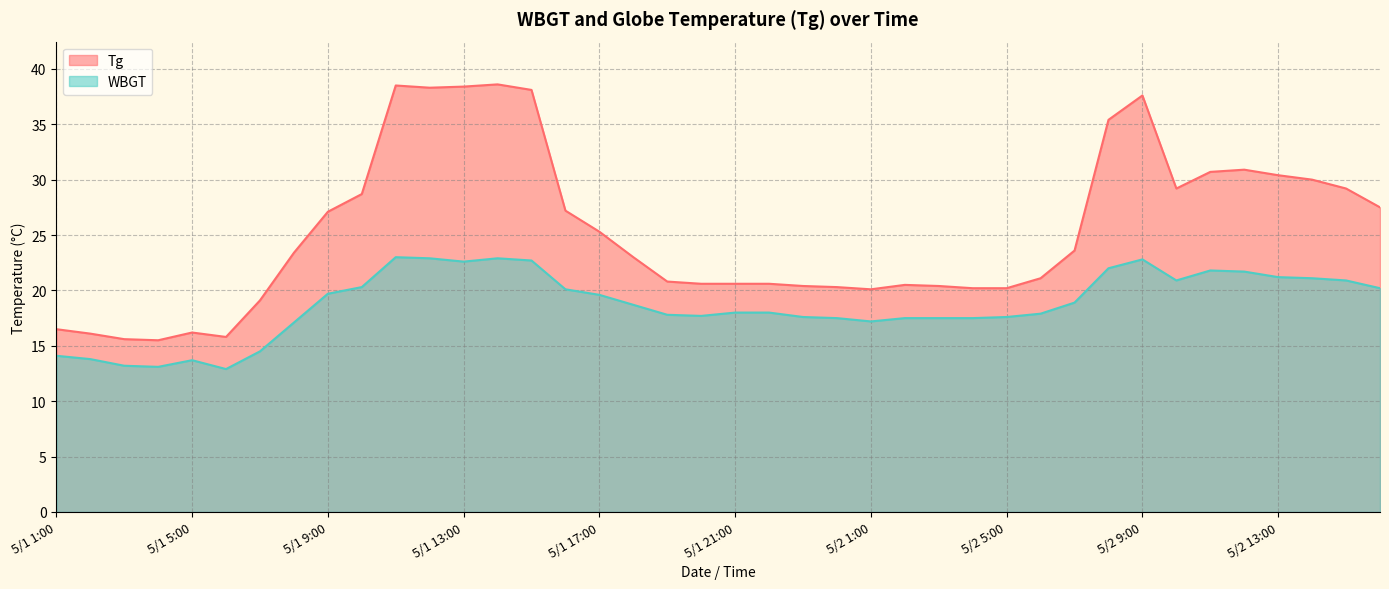

What is the spread (max minus min) of values at 5/1 14:00?

15.7